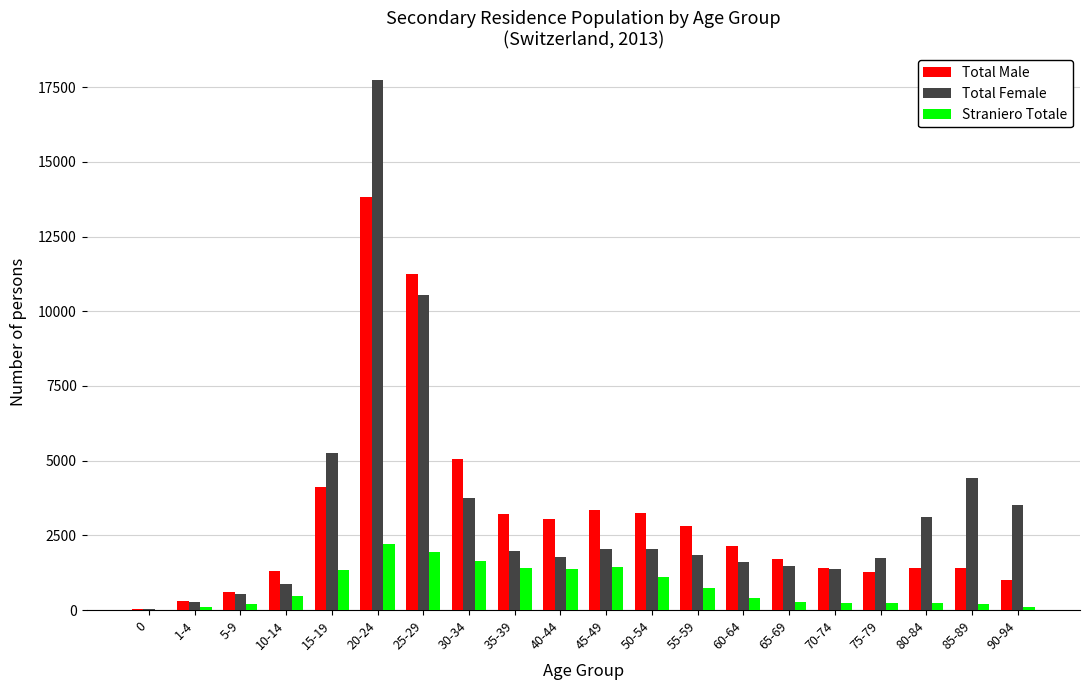

Which series changed the most between 1-4 and 10-14?

Total Male